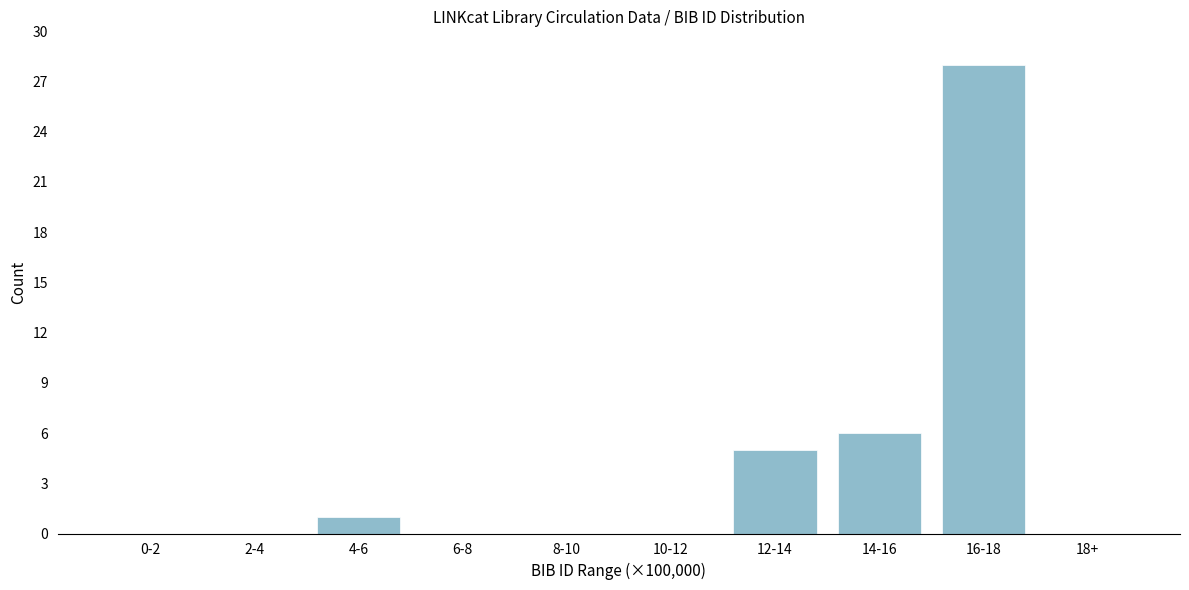

Reading right to left, transcribe all the data shown in this chart.

18+=0	16-18=28	14-16=6	12-14=5	10-12=0	8-10=0	6-8=0	4-6=1	2-4=0	0-2=0